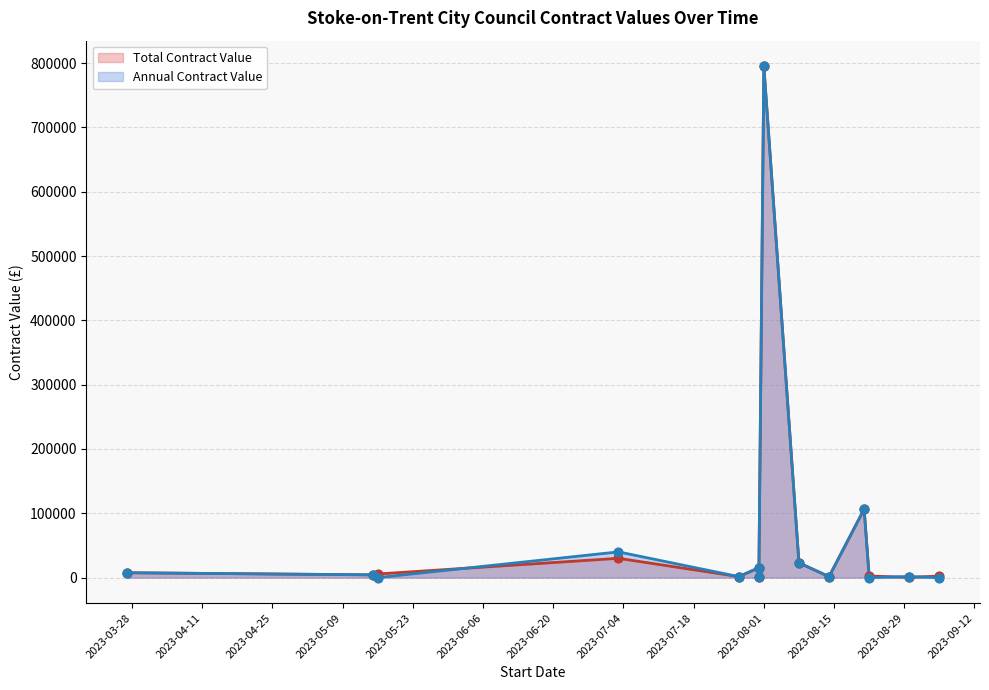

Which series contains the lowest Y value?

Annual Contract Value